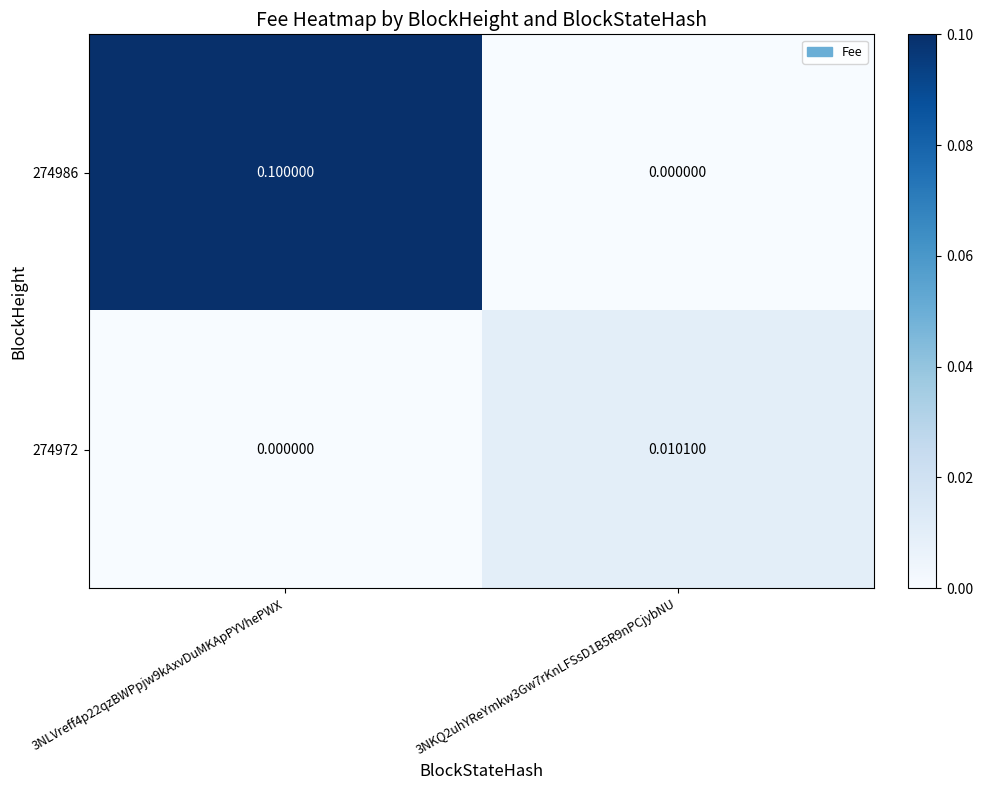

Count the number of categories in the chart.

2